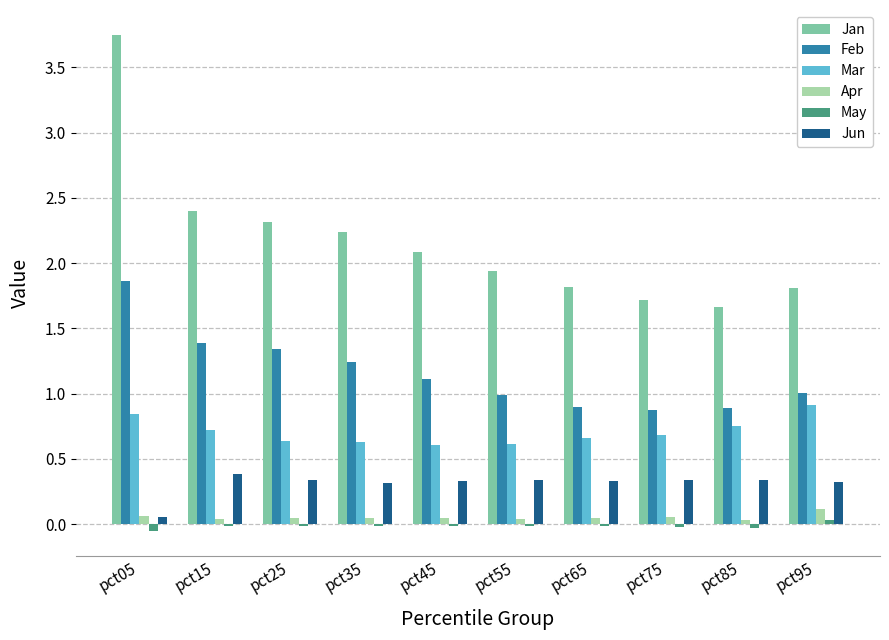

Which label corresponds to the largest value in the chart?

pct05